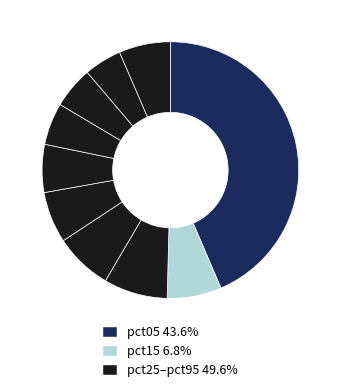

Count the number of slices in the pie.

10